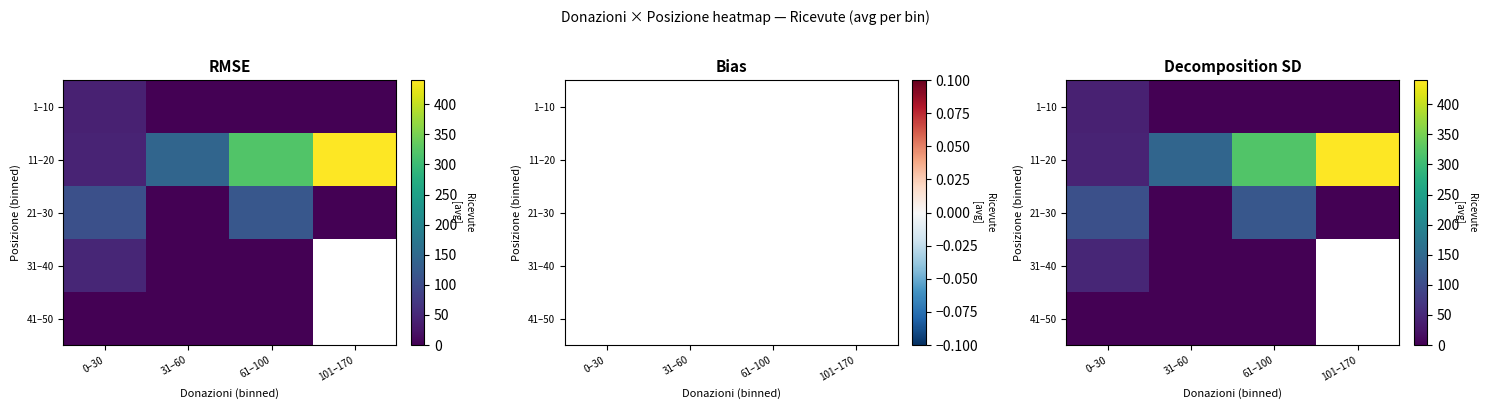

Is the value of 21–30 at 61–100 greater than the value of 11–20 at 61–100?

No